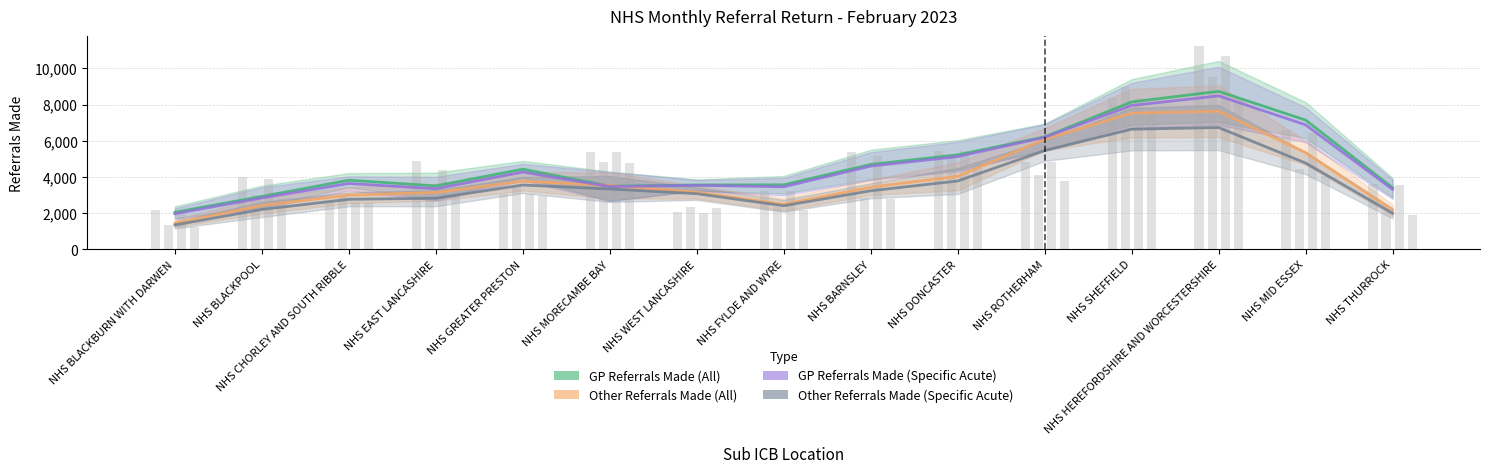

At which label is GP Referrals Made (All) closest to 5392?

NHS DONCASTER